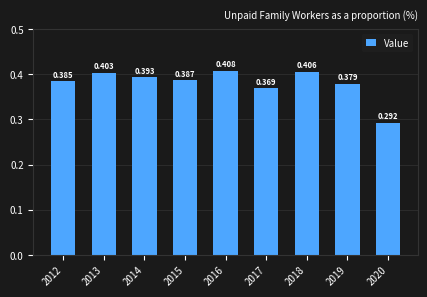

How many bars are there in total?

9